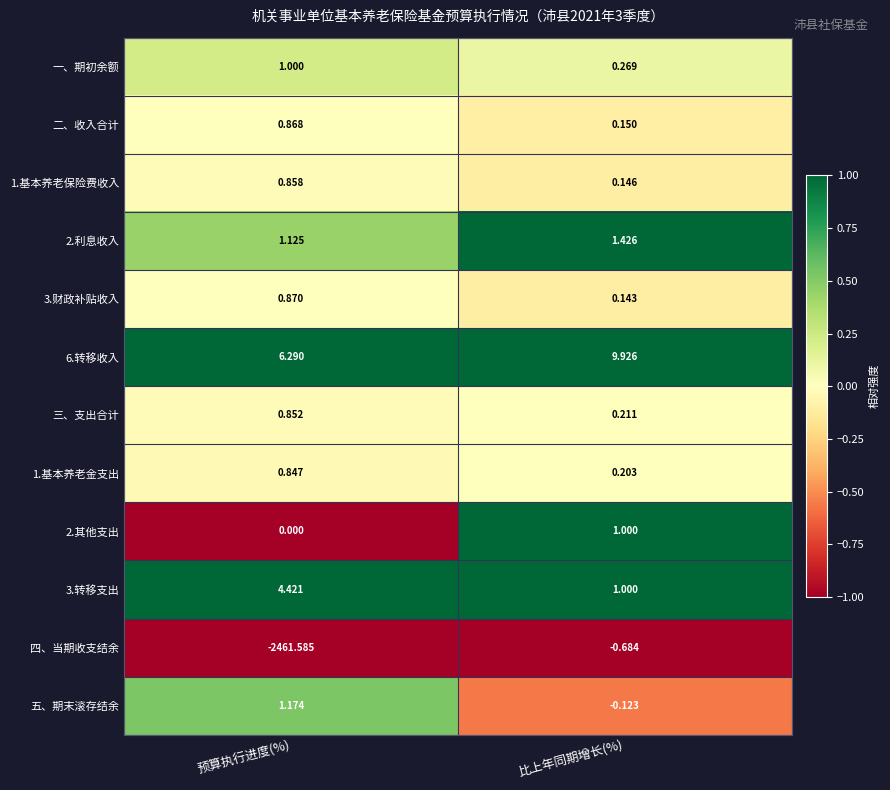

At which label does 一、期初余额 reach its peak?

预算执行进度(%)